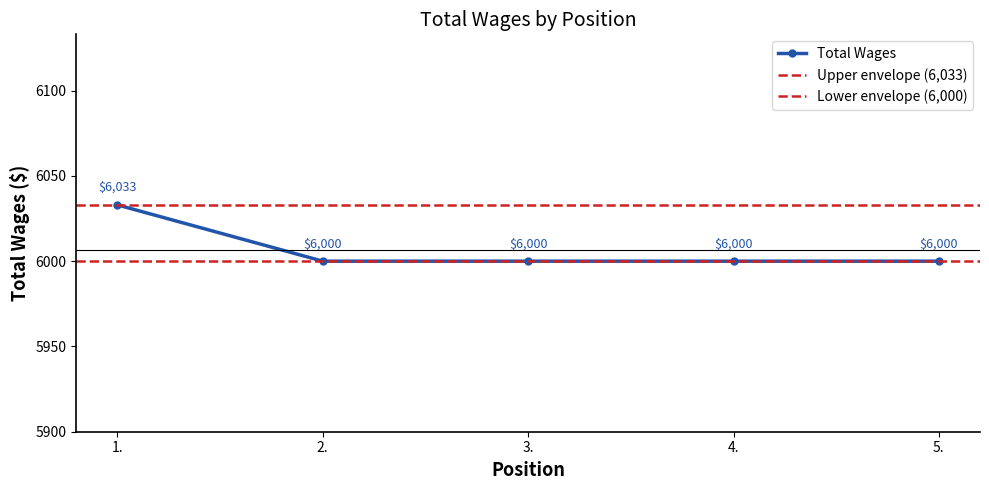

At which label is the value closest to 6016?

2.